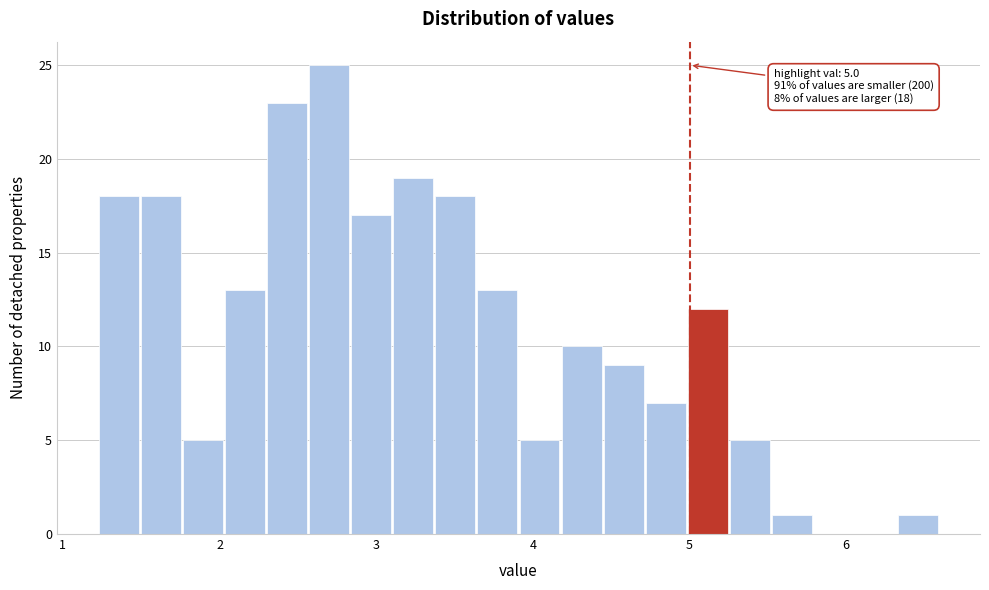

Around what value on the x-axis is the tallest bar? Give the approximate position of its centre, as read against the axis.

2.7